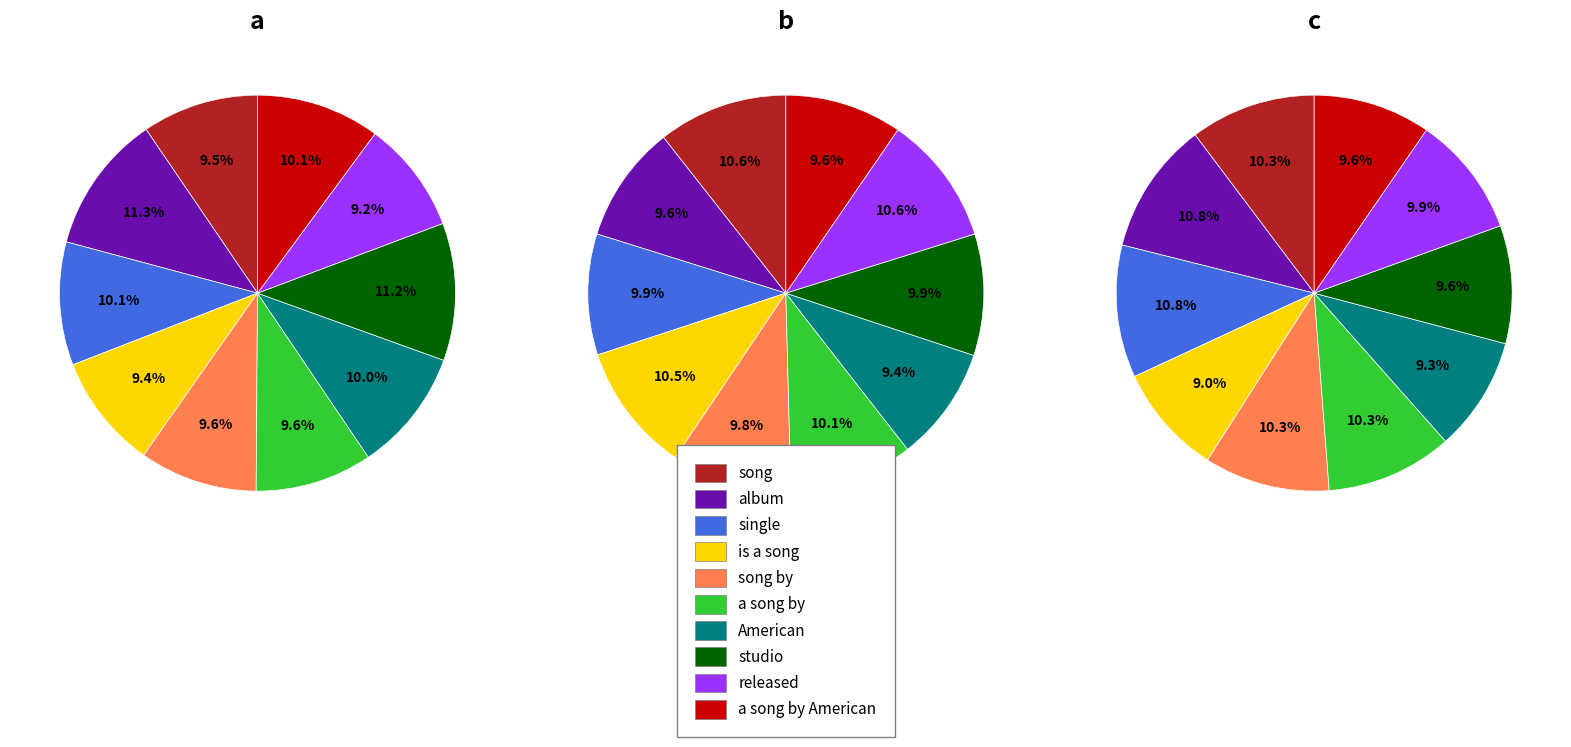

How many slices are in this pie chart?

10